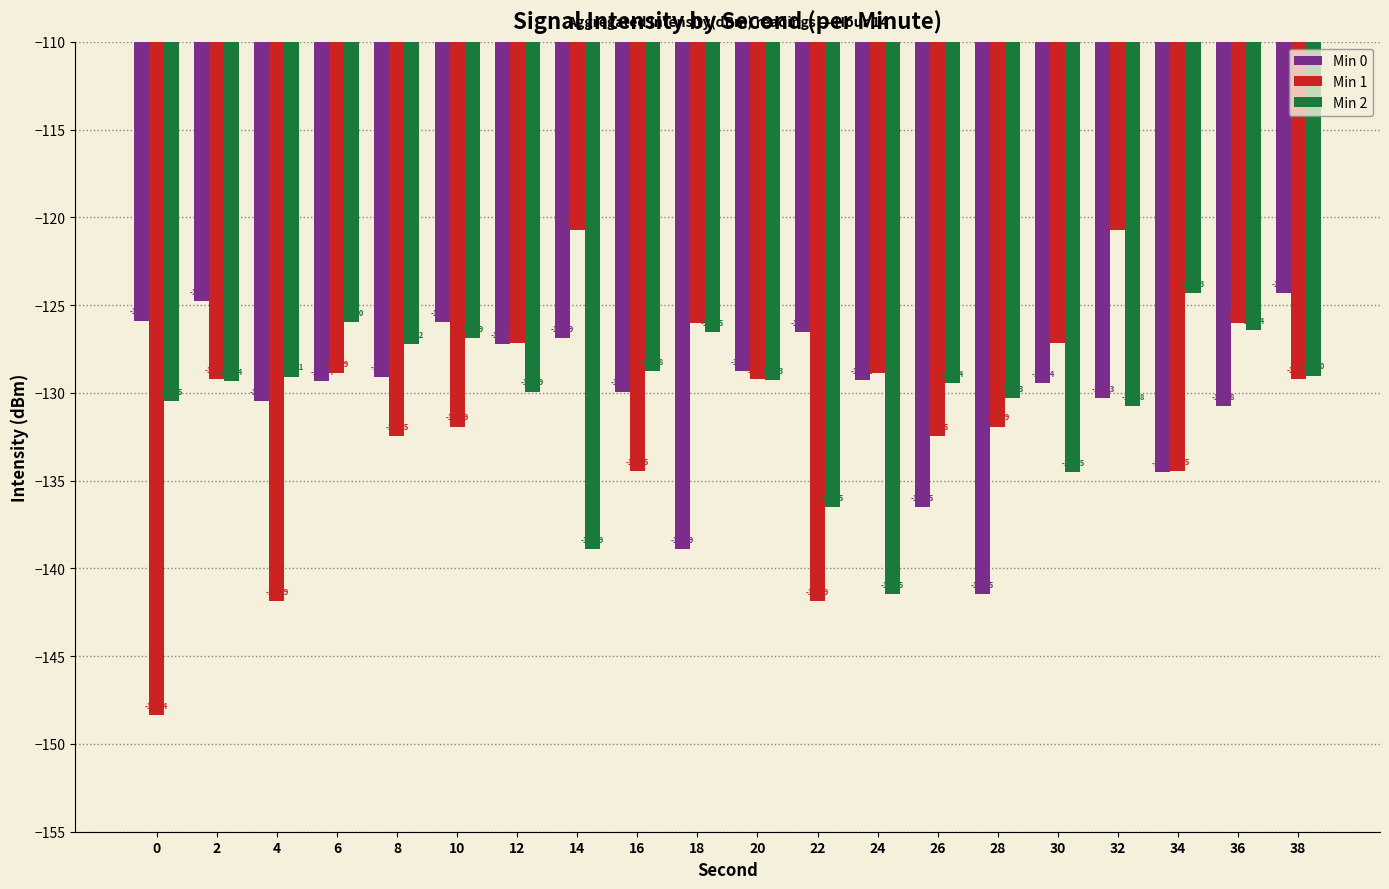

At which label does Min 2 first exceed -129?

6